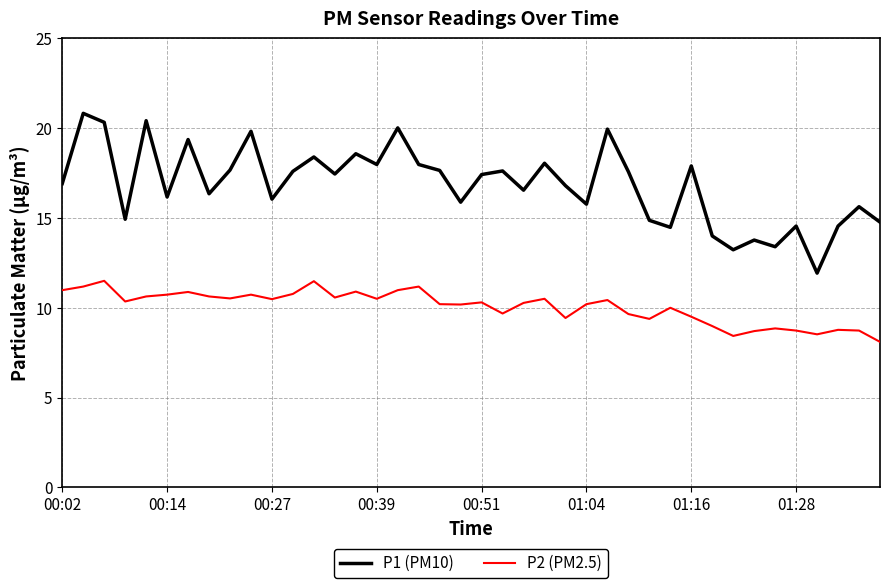

True or false: P1 (PM10) and P2 (PM2.5) intersect in this chart.

False